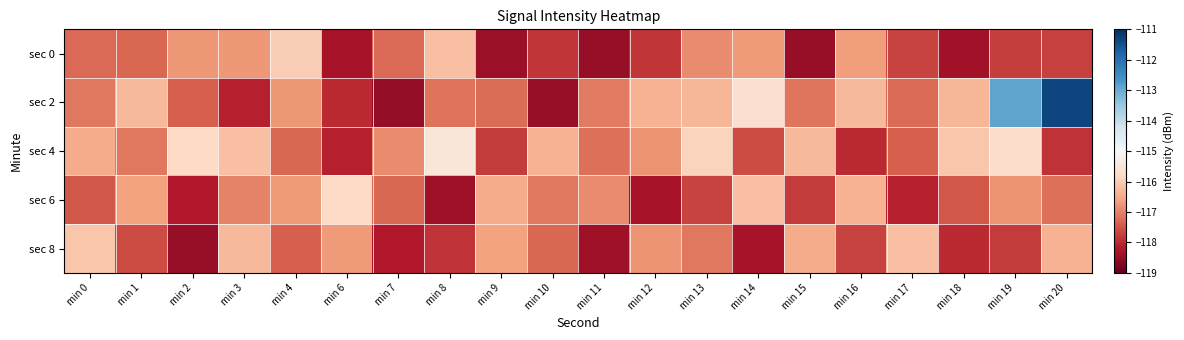

Reading left to right, extract all data points from this chart.

sec 0: min 0=-117.3	min 1=-117.3	min 2=-116.7	min 3=-116.7	min 4=-116.0	min 6=-118.3	min 7=-117.3	min 8=-116.2	min 9=-118.4	min 10=-117.8	min 11=-118.5	min 12=-117.9	min 13=-116.9	min 14=-116.7	min 15=-118.5	min 16=-116.7	min 17=-117.7	min 18=-118.4	min 19=-117.8	min 20=-117.7
sec 2: min 0=-117.1	min 1=-116.3	min 2=-117.4	min 3=-118.1	min 4=-116.7	min 6=-118.0	min 7=-118.5	min 8=-117.2	min 9=-117.2	min 10=-118.5	min 11=-117.1	min 12=-116.4	min 13=-116.3	min 14=-115.6	min 15=-117.1	min 16=-116.3	min 17=-117.3	min 18=-116.3	min 19=-112.9	min 20=-111.3
sec 4: min 0=-116.5	min 1=-117.1	min 2=-115.8	min 3=-116.2	min 4=-117.3	min 6=-118.1	min 7=-116.9	min 8=-115.5	min 9=-117.8	min 10=-116.4	min 11=-117.2	min 12=-116.8	min 13=-115.9	min 14=-117.6	min 15=-116.3	min 16=-118.0	min 17=-117.4	min 18=-116.1	min 19=-115.7	min 20=-117.9
sec 6: min 0=-117.5	min 1=-116.6	min 2=-118.2	min 3=-117.0	min 4=-116.7	min 6=-115.8	min 7=-117.3	min 8=-118.4	min 9=-116.5	min 10=-117.1	min 11=-116.9	min 12=-118.3	min 13=-117.7	min 14=-116.2	min 15=-117.8	min 16=-116.4	min 17=-118.1	min 18=-117.5	min 19=-116.8	min 20=-117.2
sec 8: min 0=-116.1	min 1=-117.6	min 2=-118.5	min 3=-116.3	min 4=-117.4	min 6=-116.7	min 7=-118.2	min 8=-117.9	min 9=-116.6	min 10=-117.3	min 11=-118.4	min 12=-116.8	min 13=-117.1	min 14=-118.3	min 15=-116.5	min 16=-117.7	min 17=-116.2	min 18=-118.0	min 19=-117.8	min 20=-116.4